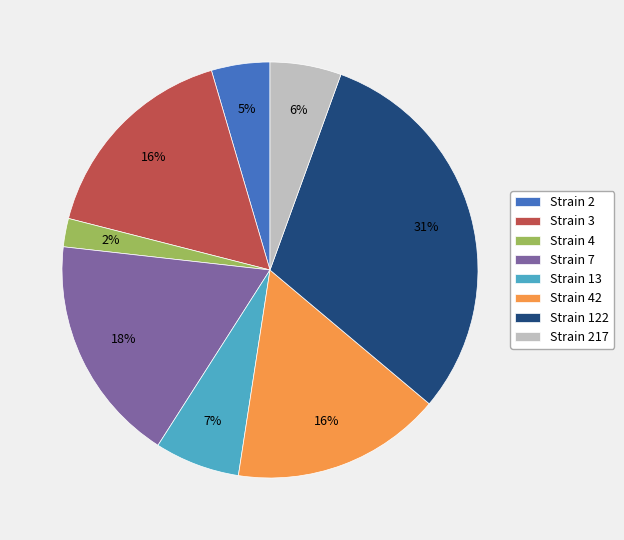

Is the sum of Strain 217 and Strain 4 greater than half?

No